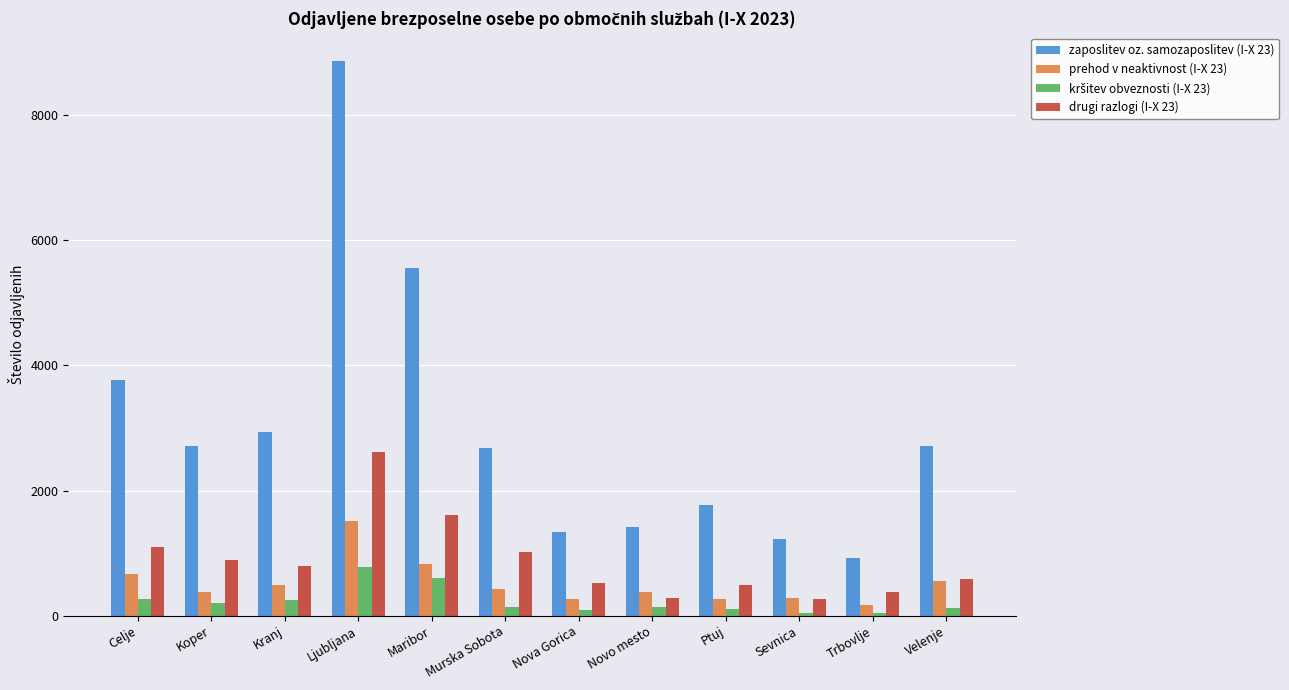

Which category has the highest value in the prehod v neaktivnost (I-X 23) series?

Ljubljana